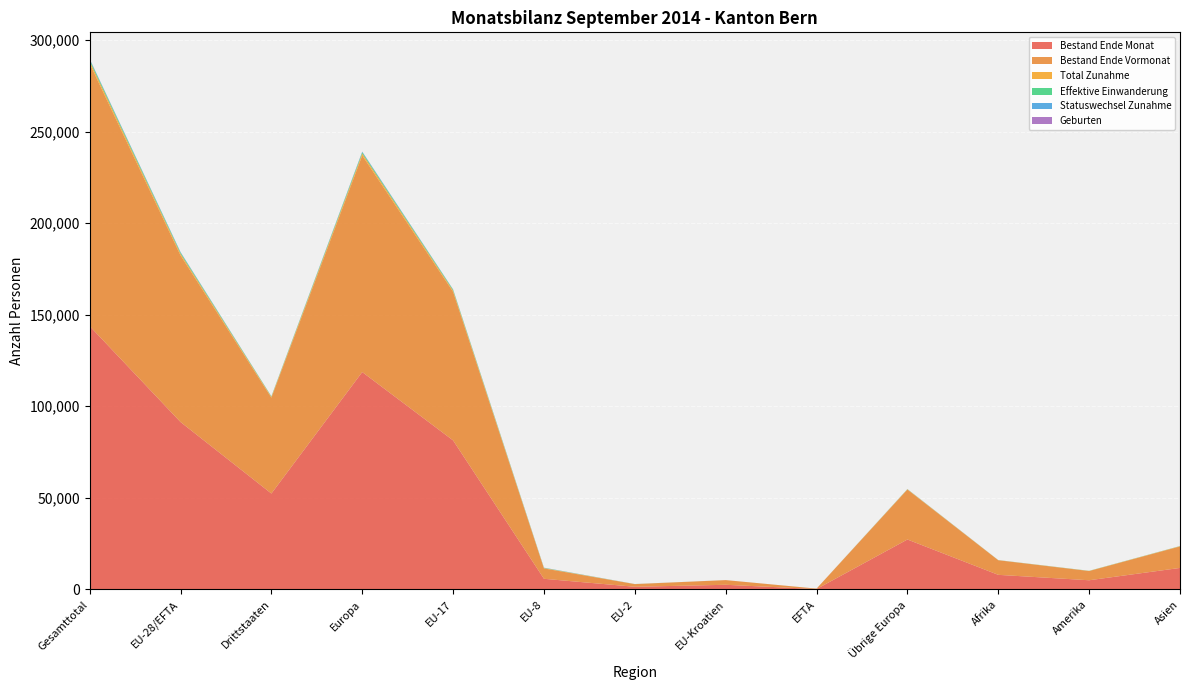

Reading right to left, extract all data points from this chart.

Bestand Ende Monat: 11753	5020	7976	27272	222	2543	1462	5817	81374	118690	52371	91418	143789
Bestand Ende Vormonat: 11726	5029	7963	27268	221	2550	1448	5649	81121	118257	52339	90989	143328
Total Zunahme: 141	71	56	150	5	4	28	214	681	1082	423	932	1355
Effektive Einwanderung: 64	59	35	83	3	2	14	97	462	661	244	578	822
Statuswechsel Zunahme: 8	6	1	11	0	1	12	109	156	289	26	278	304
Geburten: 9	0	12	28	2	0	2	5	28	65	49	37	86